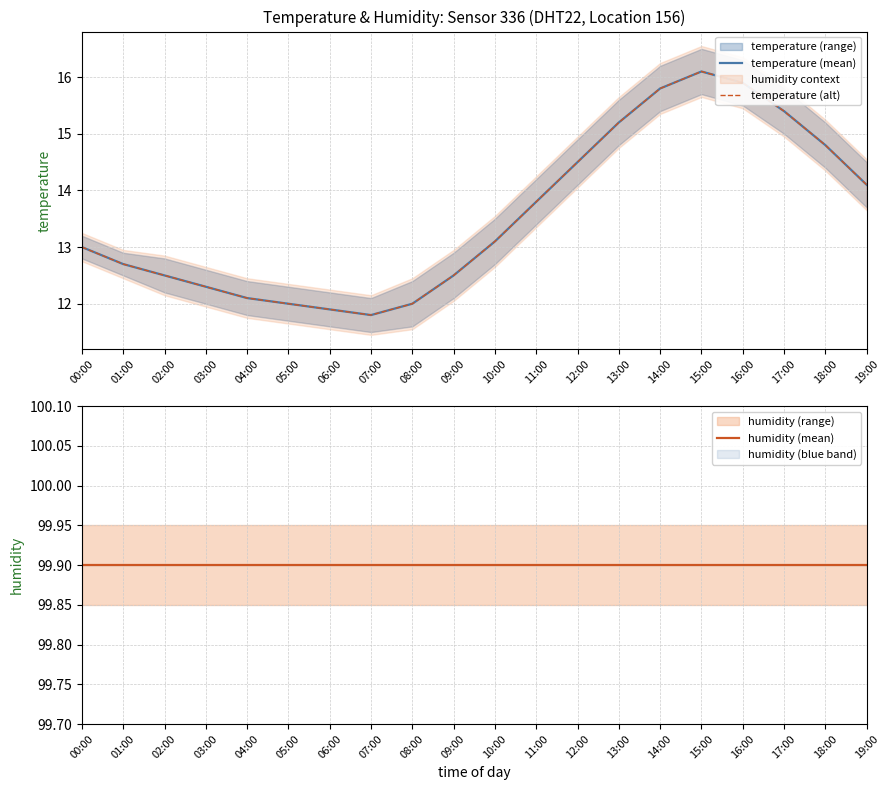

Which series has the widest spread of values?

temperature (mean)